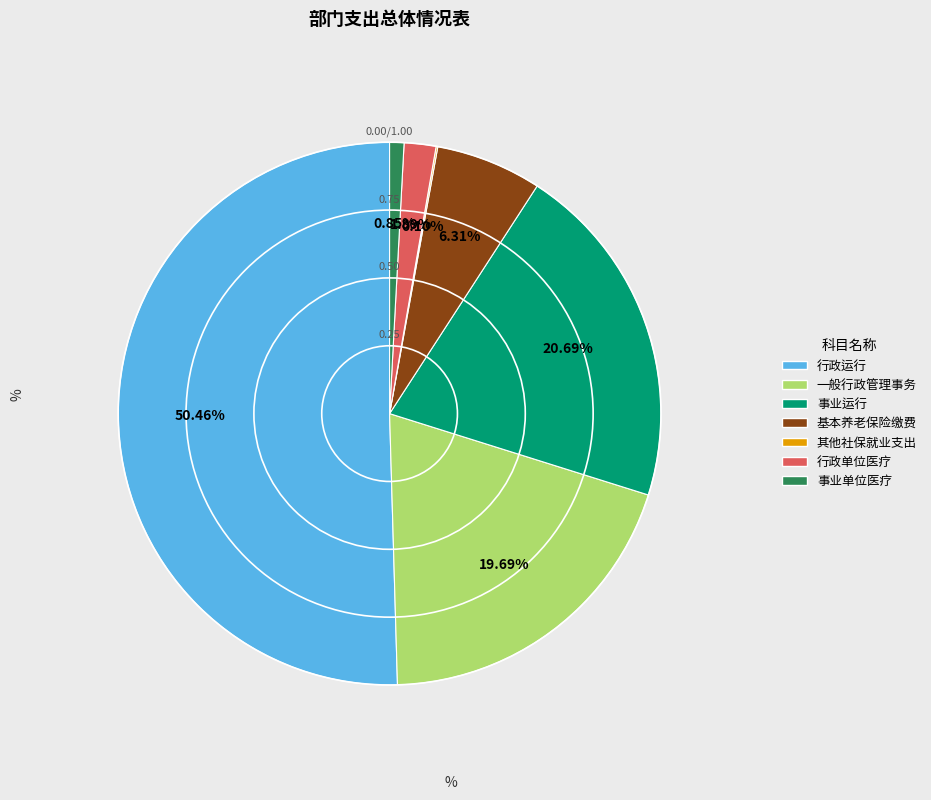

Which category accounts for the majority?

2013801  行政运行